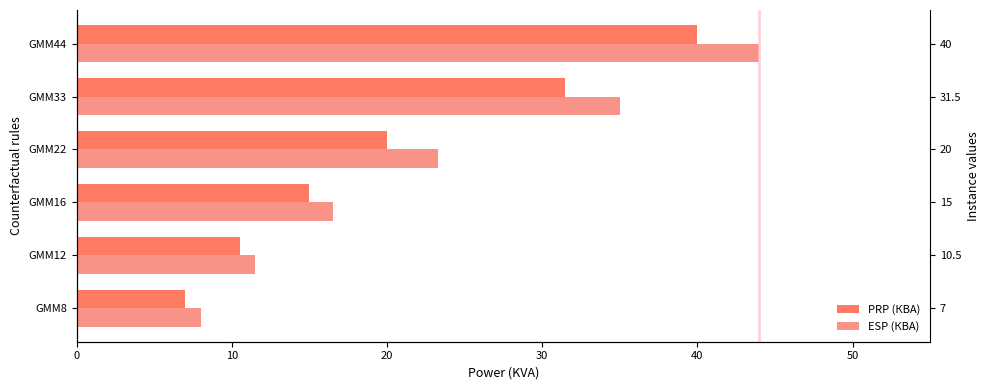

How many values in the PRP (КВА) series exceed 20?

2